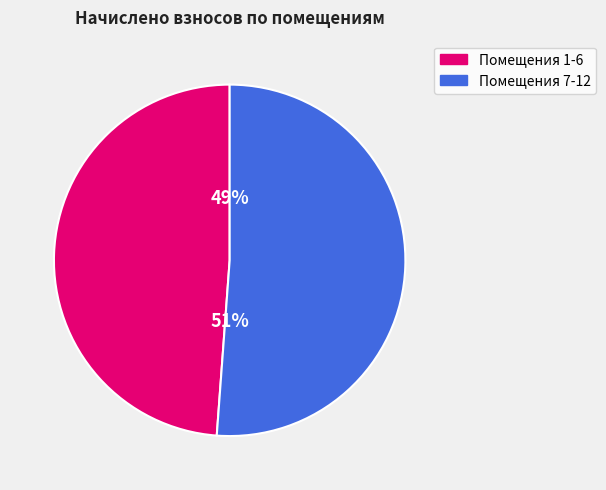

To the nearest percent, what portion does Помещения 1-6 represent?

49%